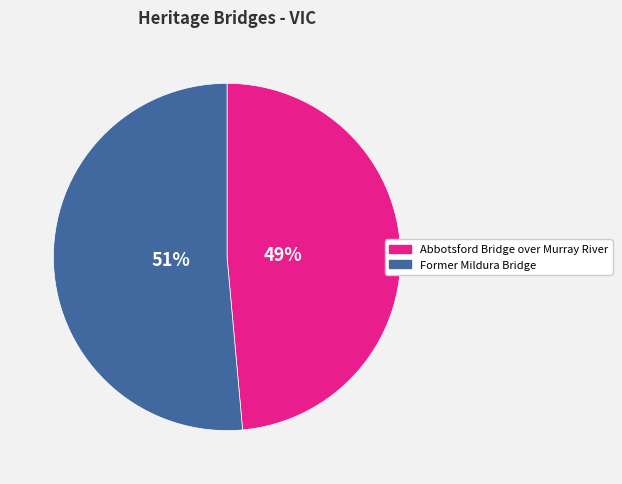

Does any single category account for the majority?

Yes